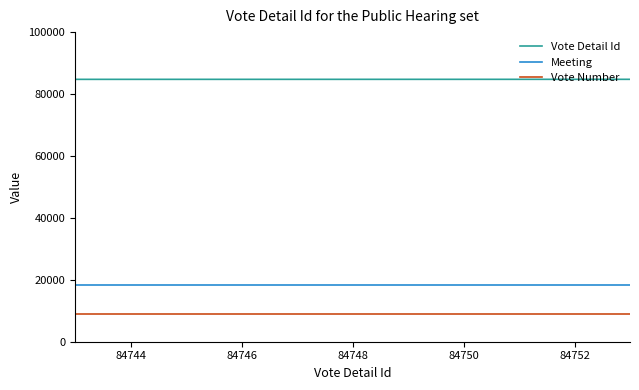

What is the minimum value for Vote Detail Id?

84743